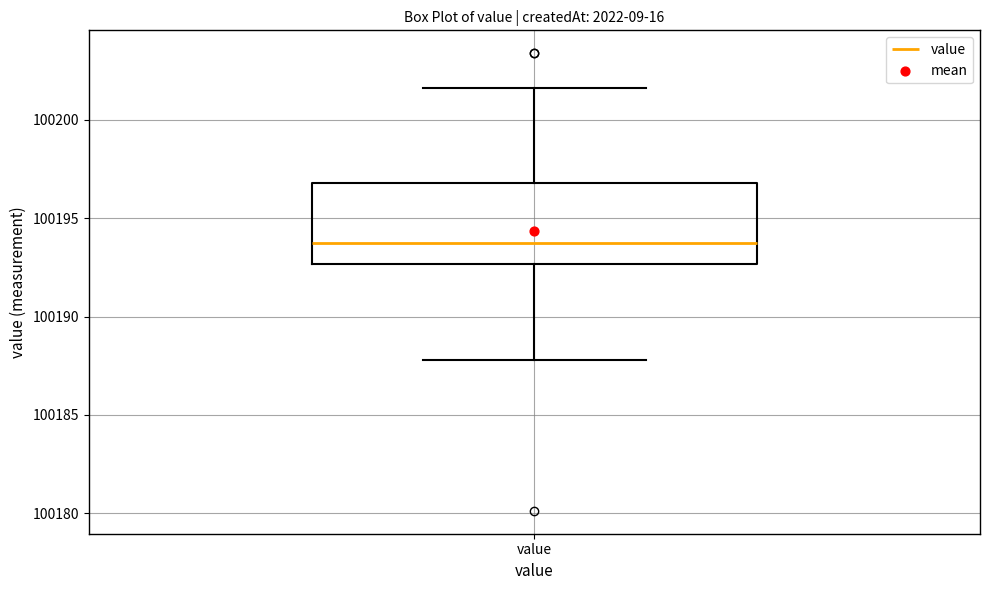

Transcribe this box plot: give where the median line is, the range the box spans, and where the two whiskers end, as read against the y-axis. The values are not printed on the chart, so give them approximately, as read against the axis.

median 100193.5, box 100192.5 to 100197.0, whiskers 100188.0 to 100201.5